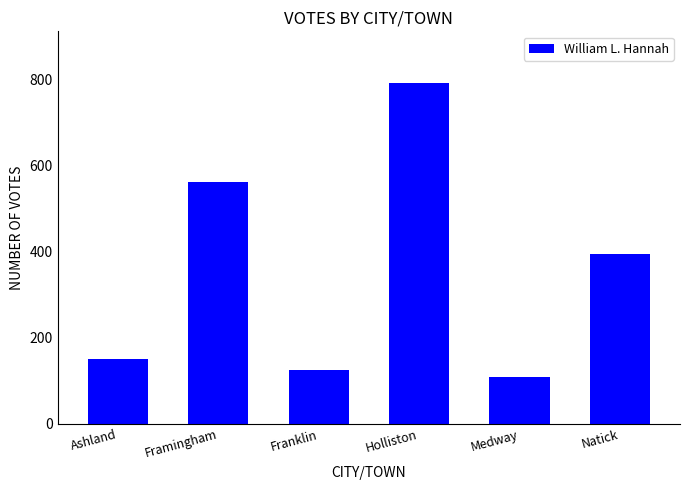

Approximately how many times larger is the value at Franklin compared to Holliston?

0.2